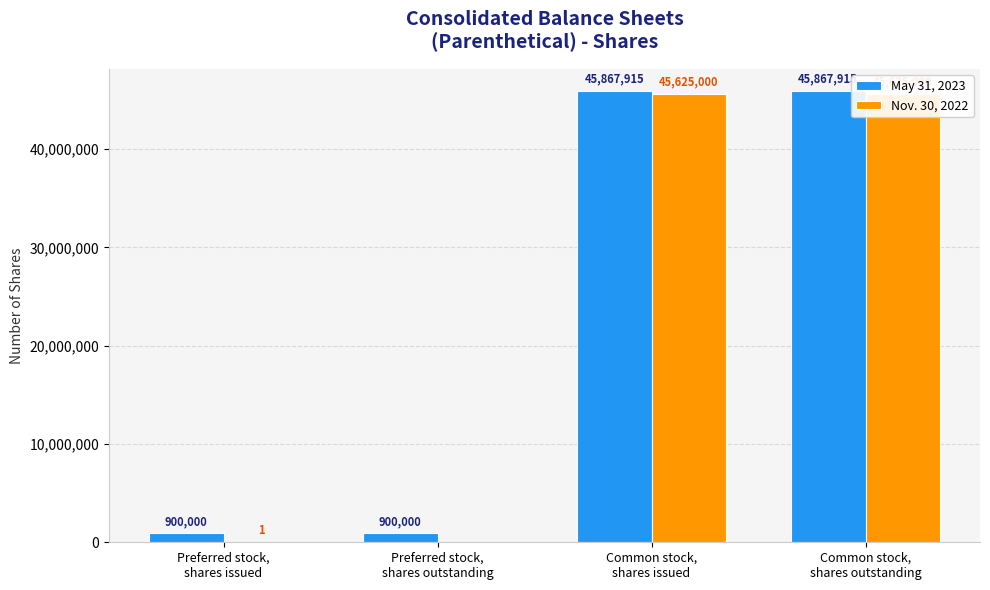

What is the difference between the May 31, 2023 values at Preferred stock,
shares issued and Common stock,
shares outstanding?

44967915